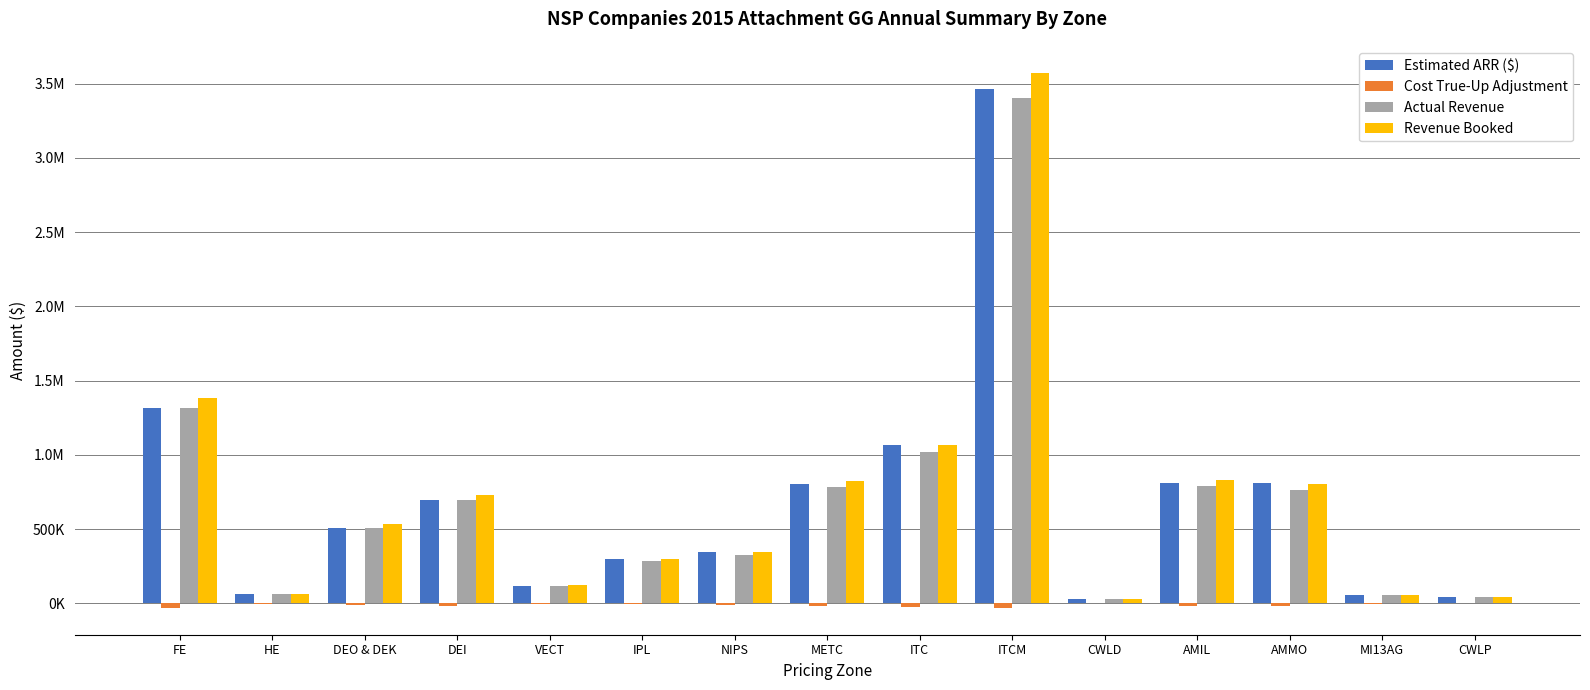

Are the bars grouped side by side (vs. stacked)?

Yes